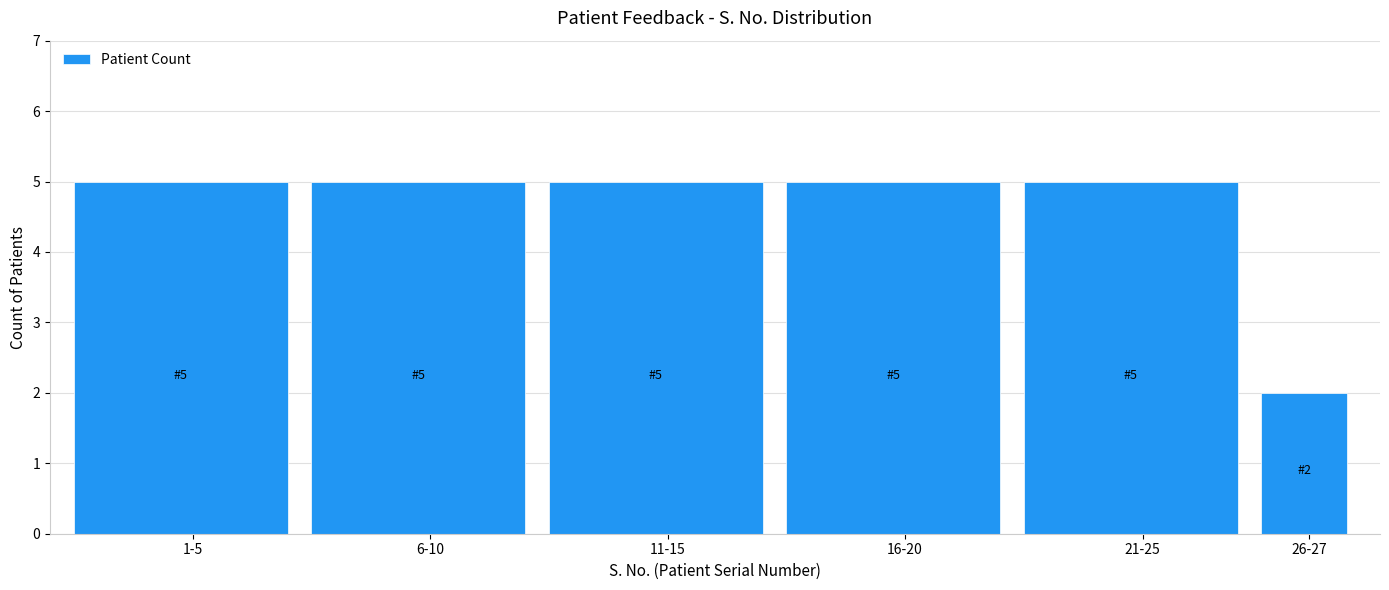

Reading left to right, what are all the values shown in this chart?

1-5=5	6-10=5	11-15=5	16-20=5	21-25=5	26-27=2